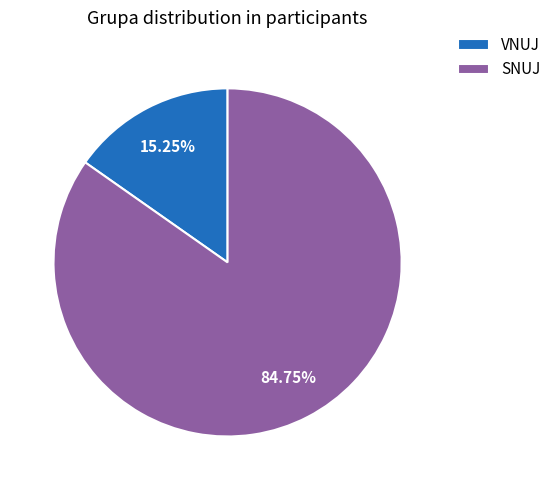

To the nearest percent, what portion does VNUJ represent?

15%